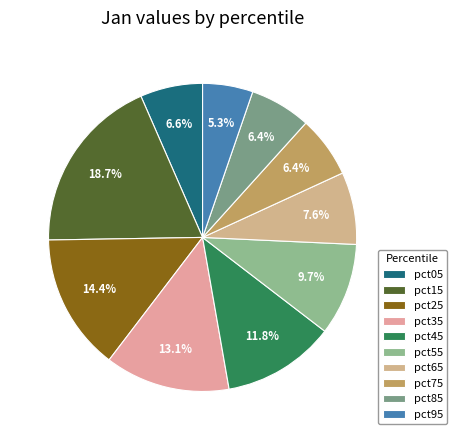

Which category has the smallest portion of the pie?

pct95